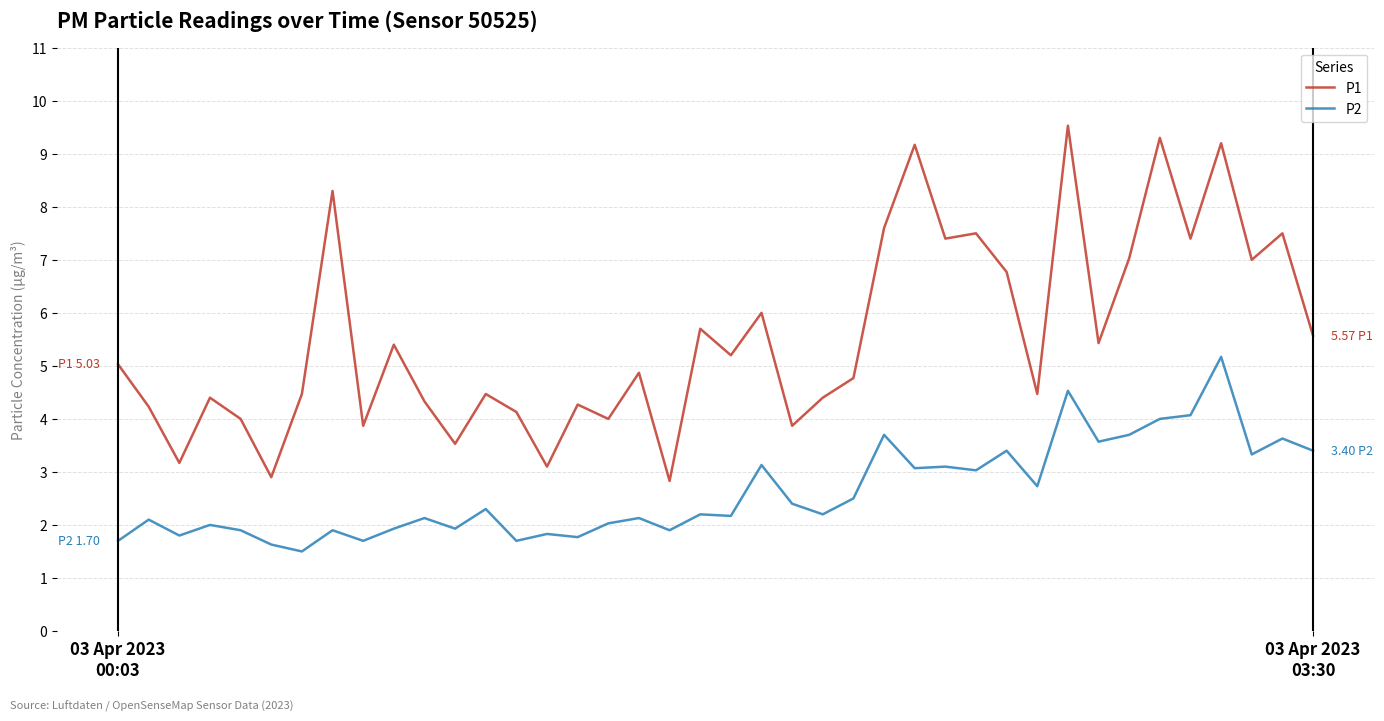

True or false: P1 and P2 cross at least once.

False